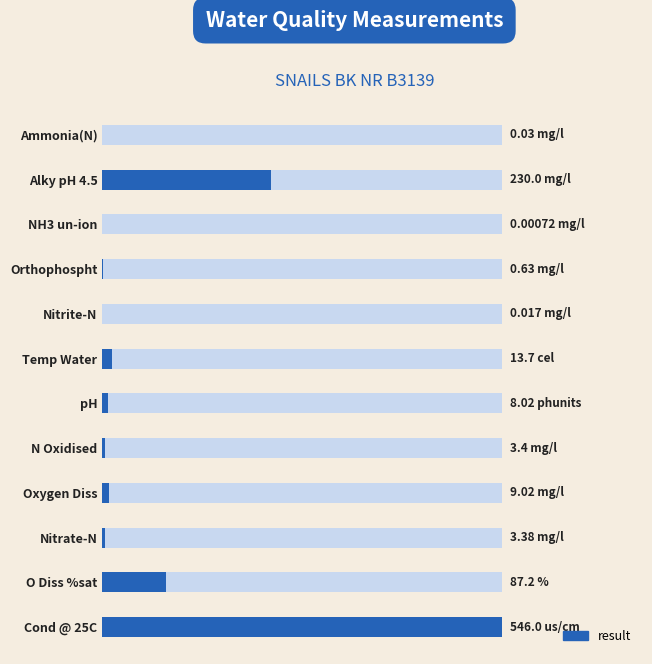

What is the sum of the values at Nitrate-N and O Diss %sat?

90.6